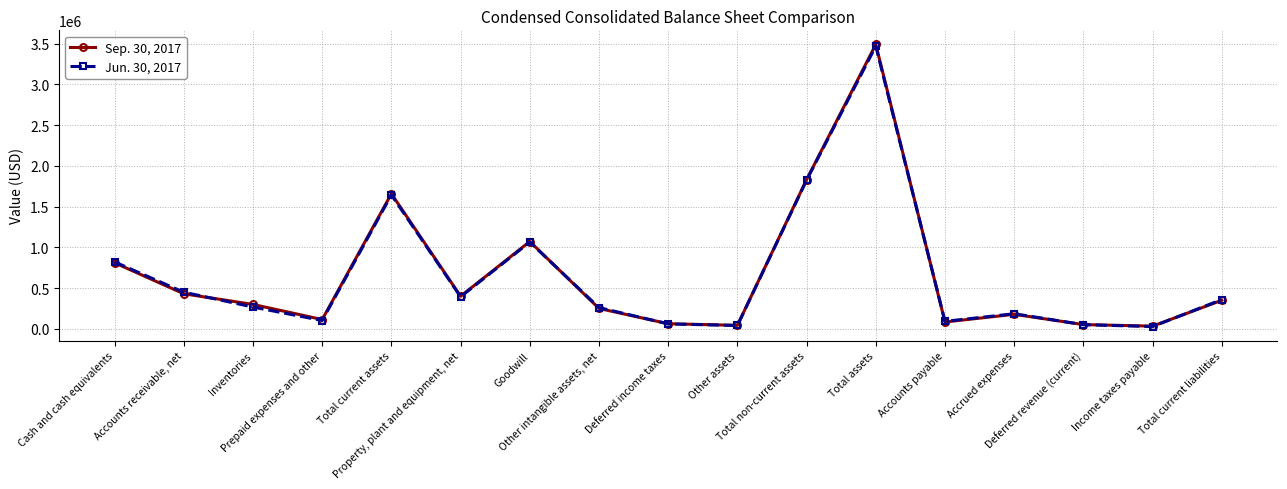

What is the maximum value for Jun. 30, 2017?

3468487